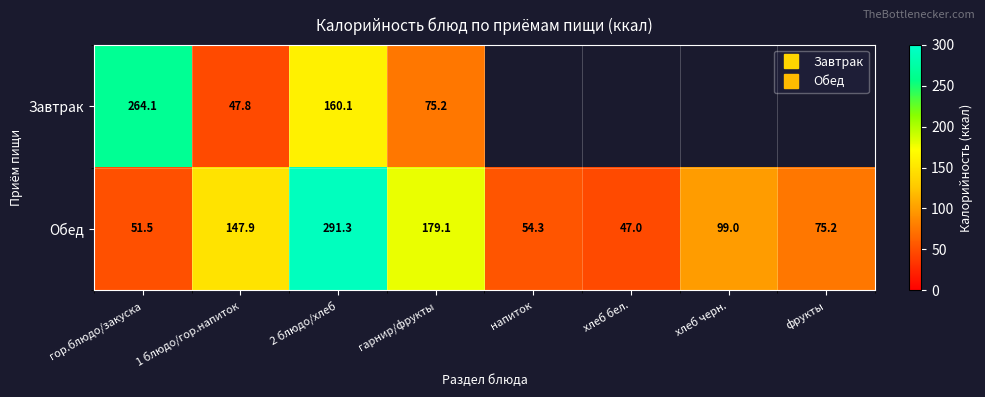

Between гор.блюдо/закуска and 1 блюдо/гор.напиток, which is larger?

гор.блюдо/закуска